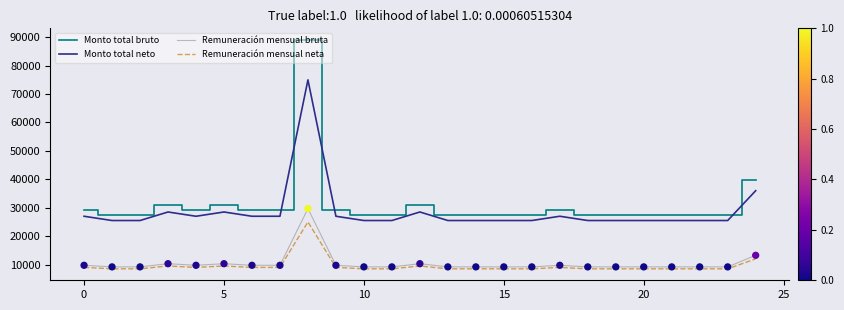

At how many categories does at least one series exceed 38789?

2